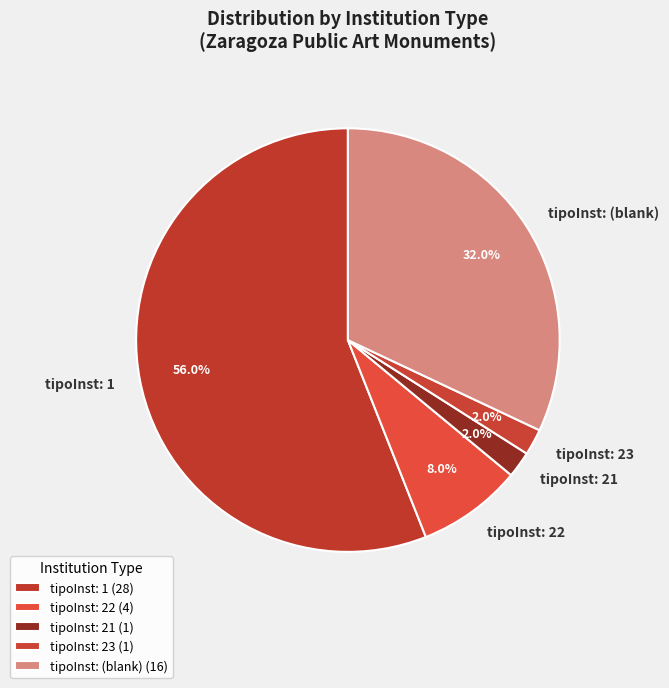

Between tipoInst: 21 and tipoInst: 1, which is larger?

tipoInst: 1